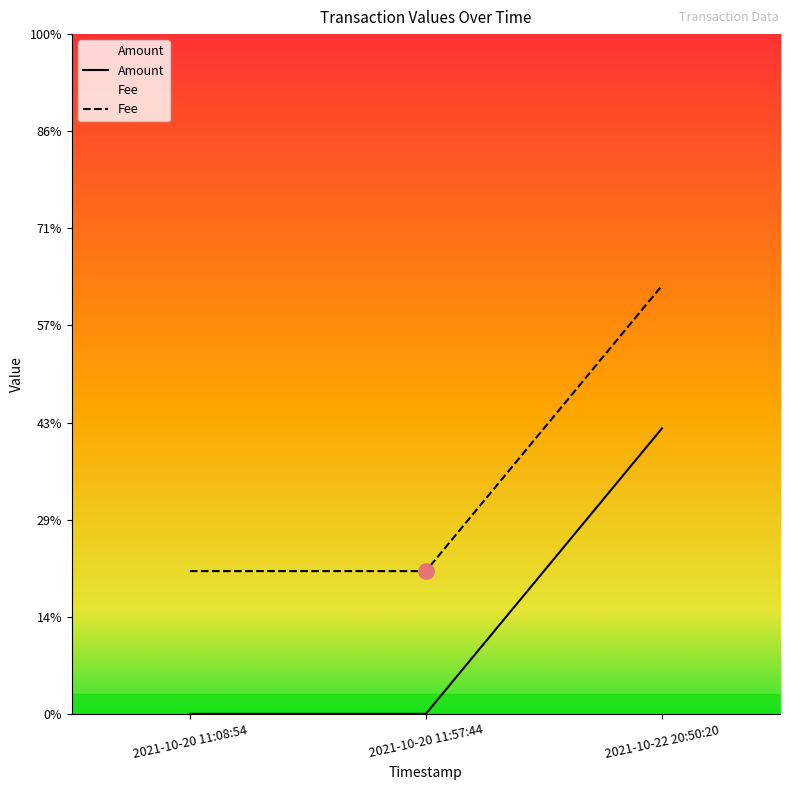

At which category is the sum across all series the highest?

2021-10-22 20:50:20